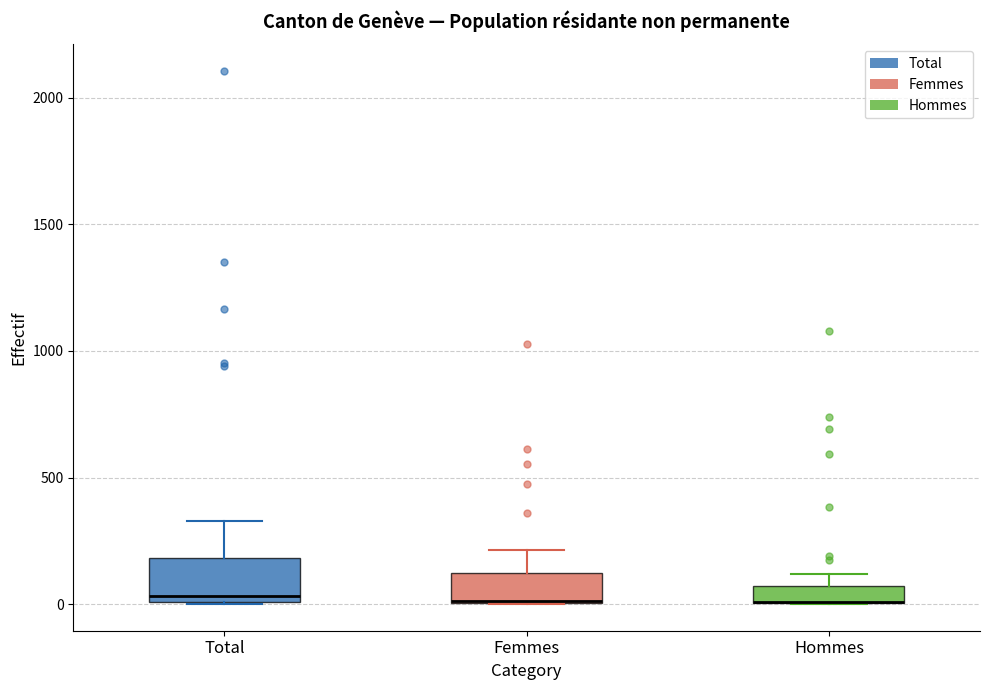

Comparing the boxes themselves (not the whiskers), which one is the tallest?

Total